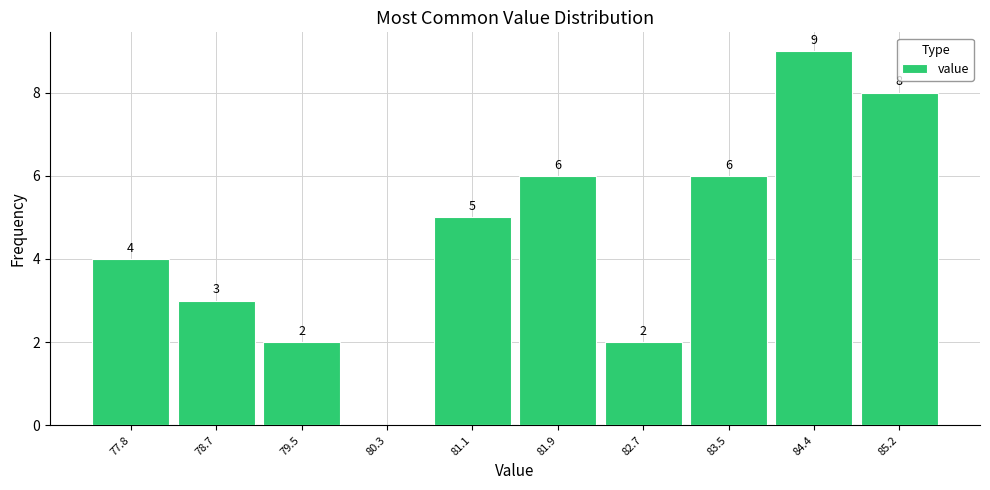

Which range on the x-axis has the tallest bar?

84.0 to 84.8